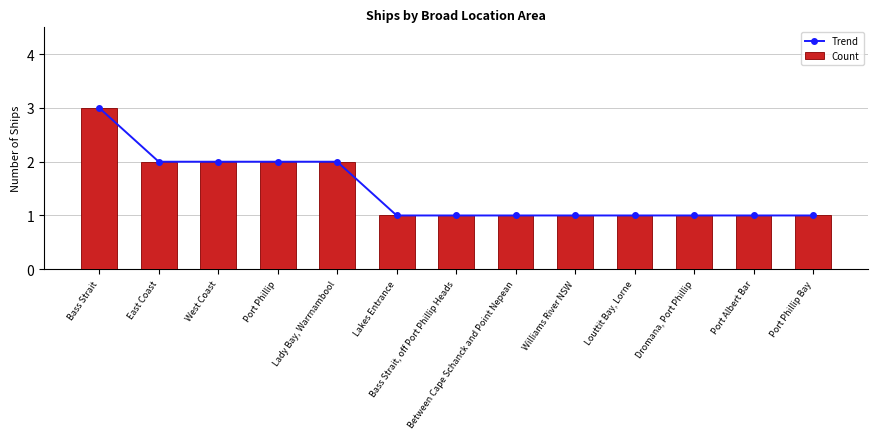

At how many categories does at least one series exceed 2?

1